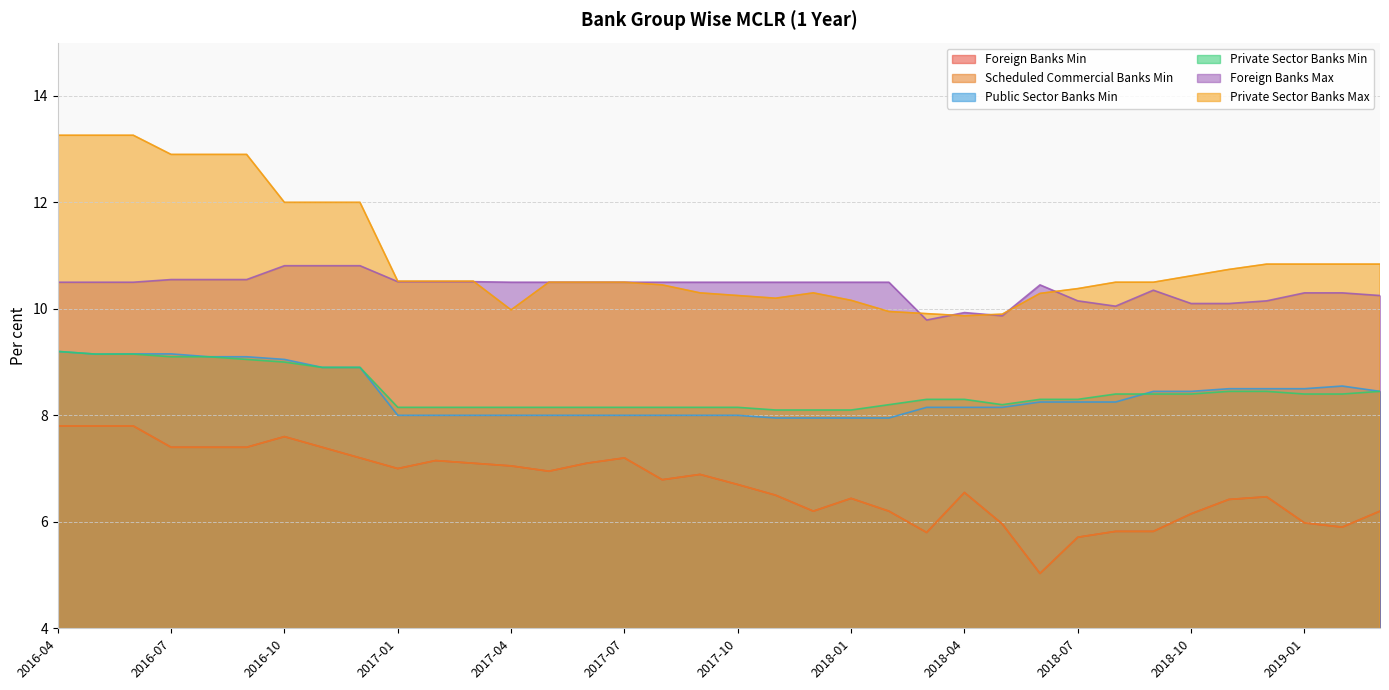

True or false: Private Sector Banks Max has more than 1 points higher than both neighbors.

False